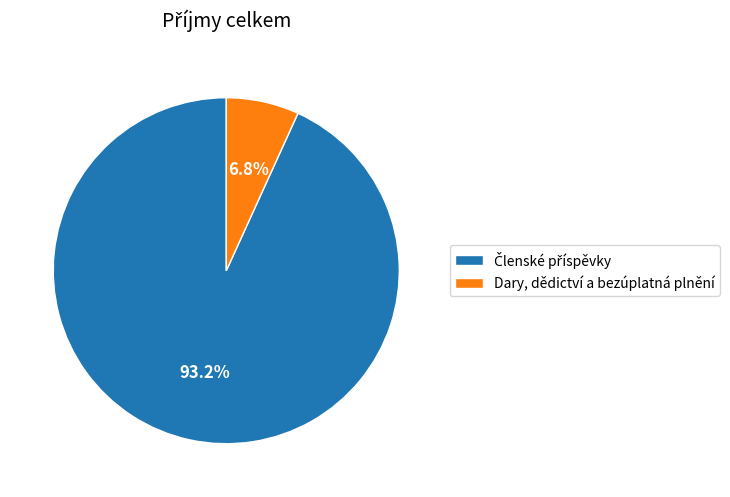

Does any single category account for the majority?

Yes